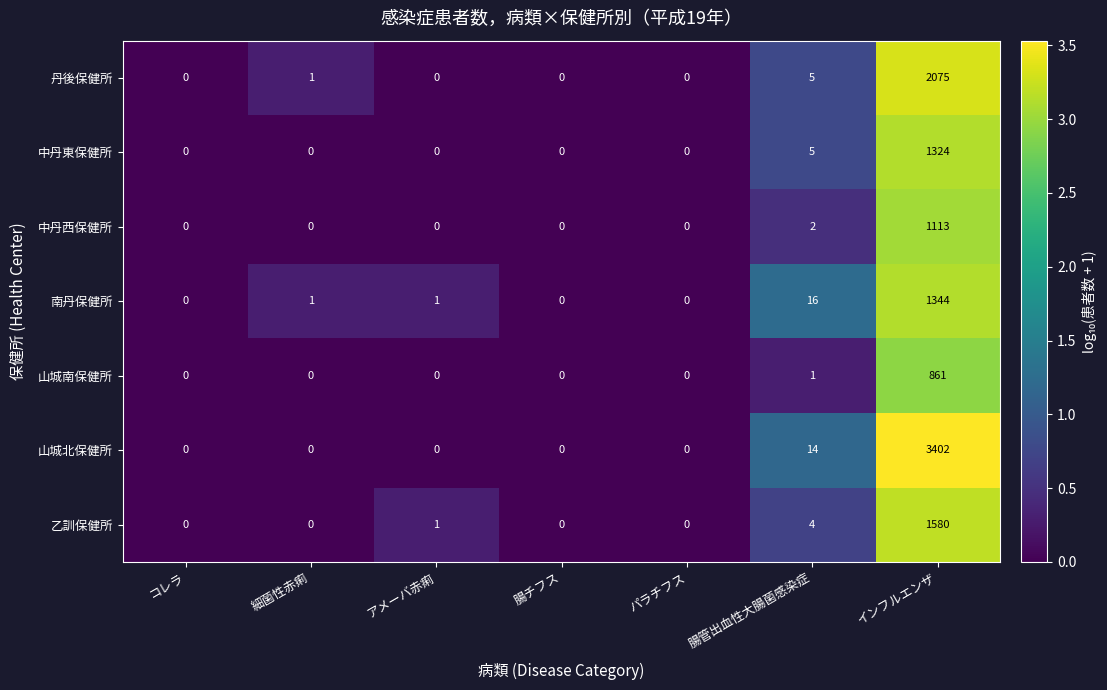

Rank the series by their maximum value, from highest to lowest.

山城北保健所, 丹後保健所, 乙訓保健所, 南丹保健所, 中丹東保健所, 中丹西保健所, 山城南保健所